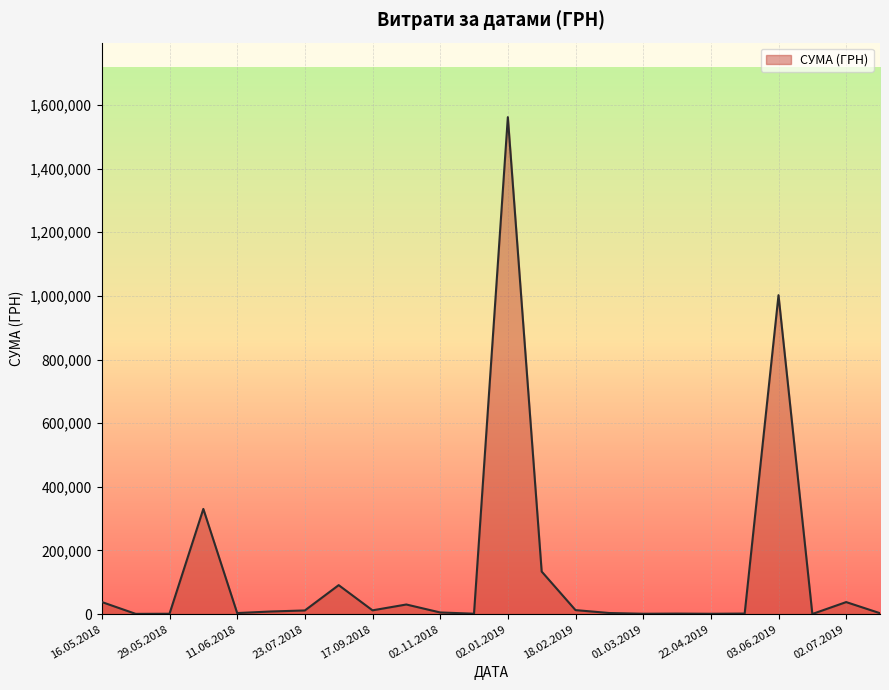

What is the greatest value displayed?

1561831.7